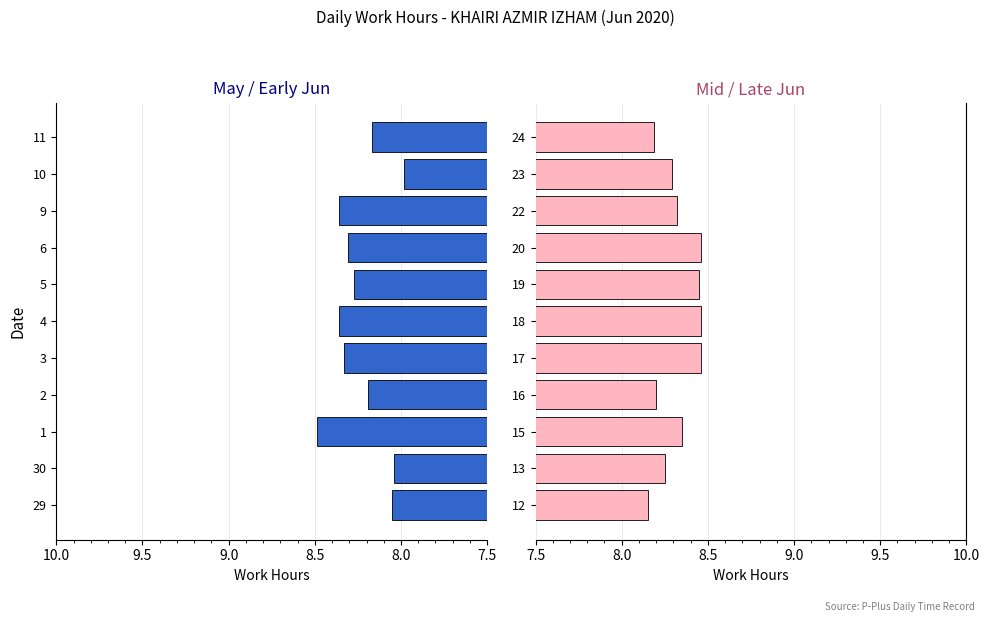

What is the value of the Mid-Late Jun bar at the 11th from the left?

8.2